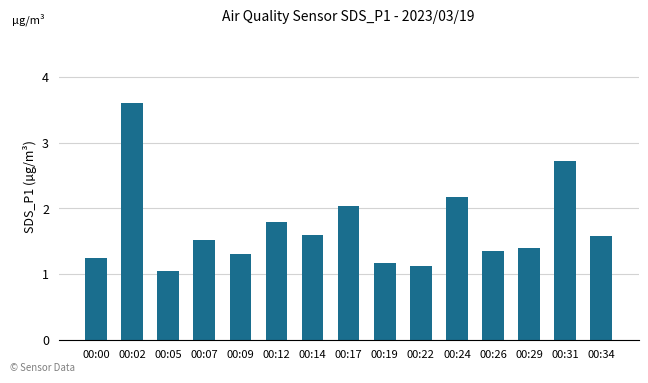

Between 00:22 and 00:31, which is larger?

00:31